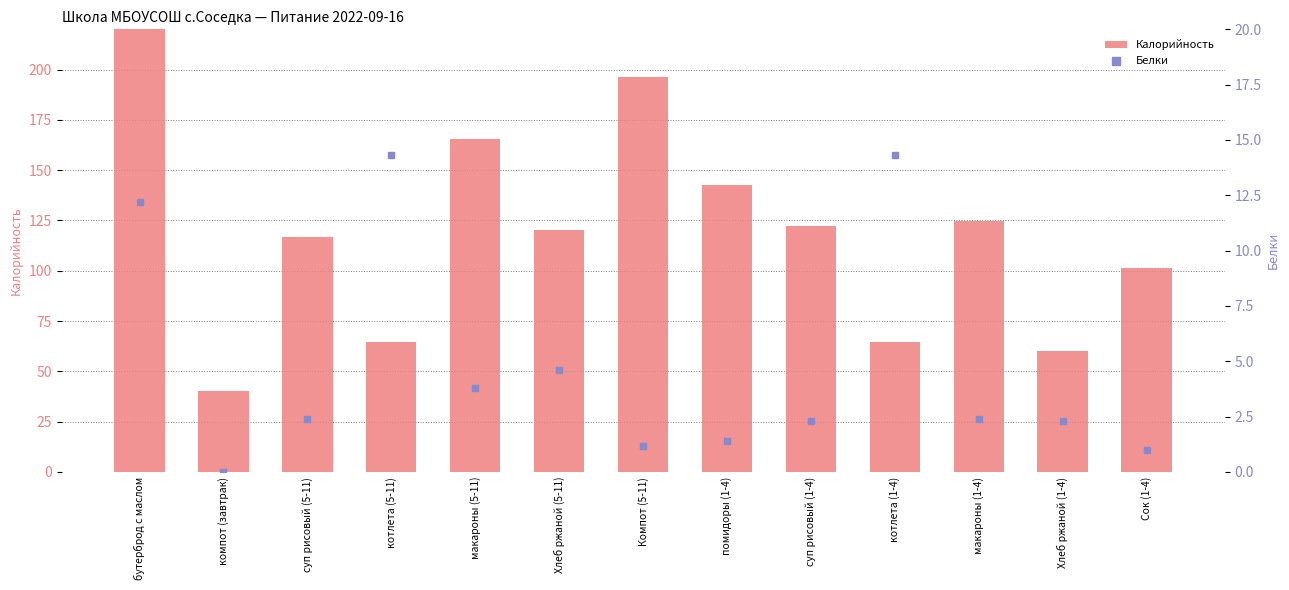

Which series reaches the maximum Y coordinate?

Калорийность